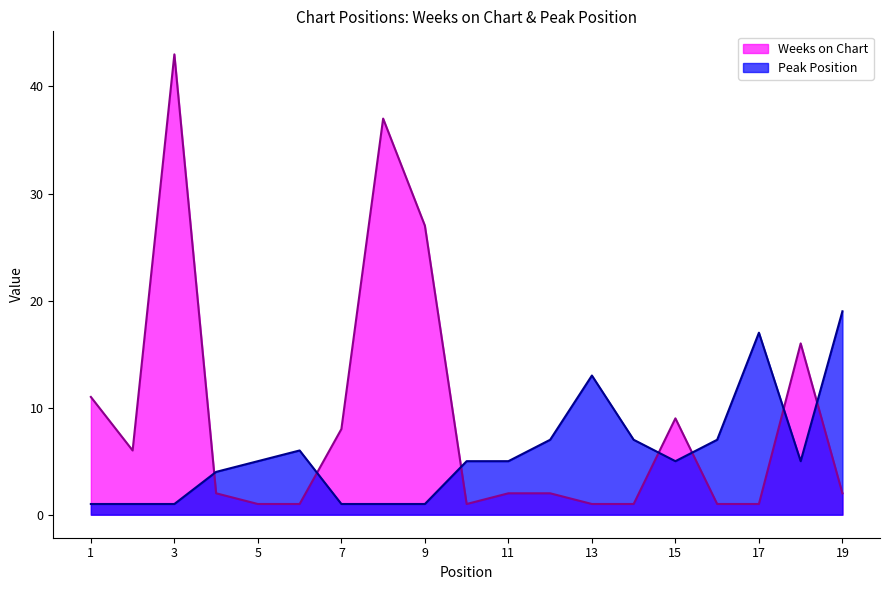

How many values in the Peak Position series exceed 5?

7